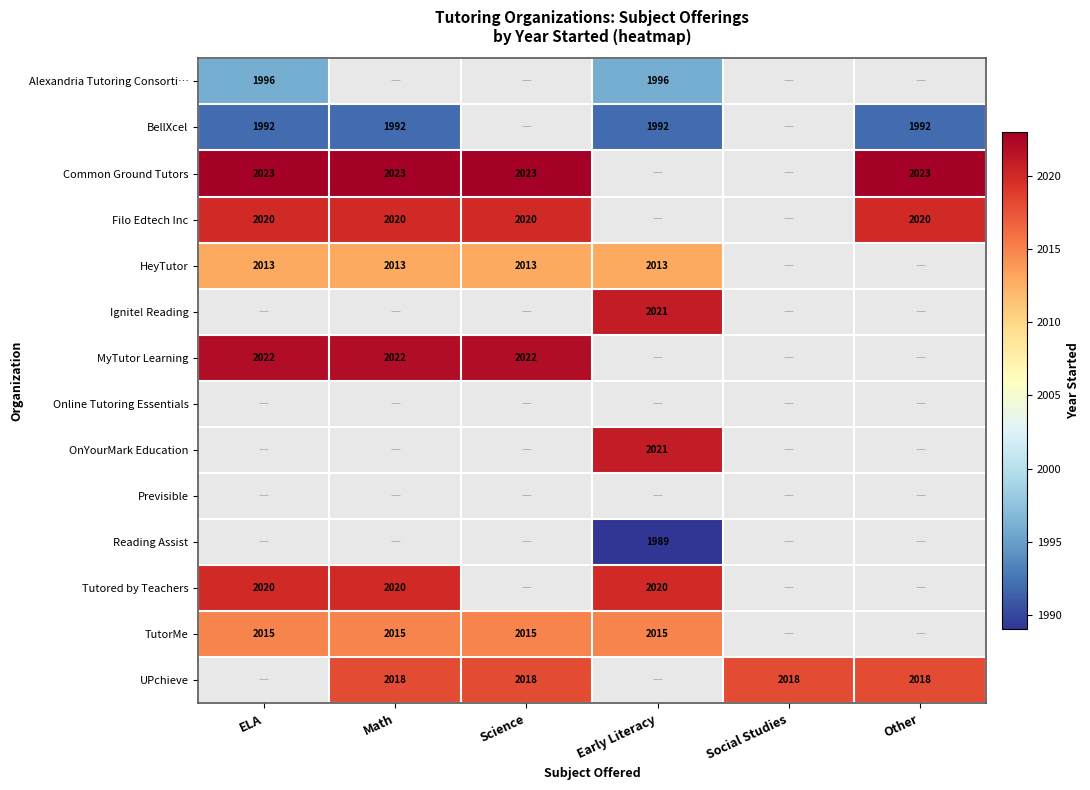

True or false: Tutored by Teachers has a value of 2020 at Early Literacy.

True